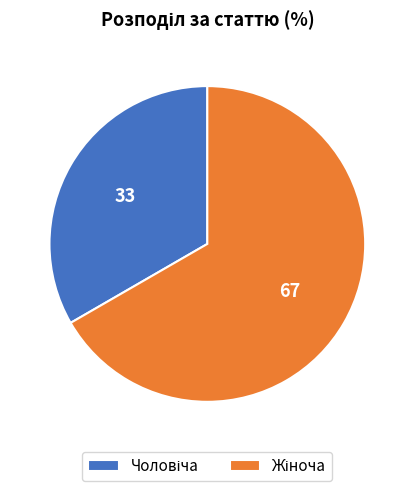

Which slice is the largest?

Жіноча